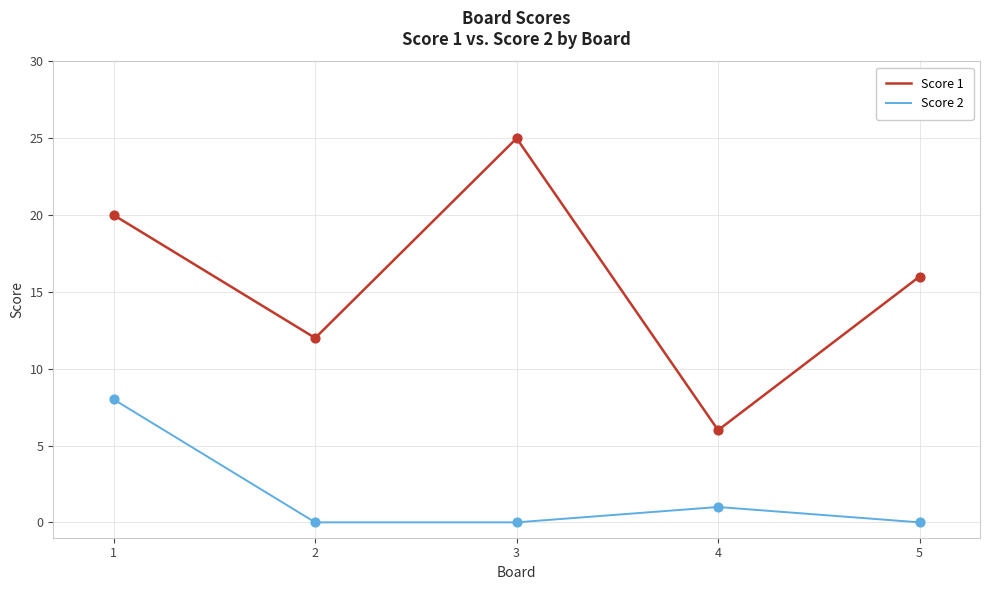

What are all the series names shown in the legend?

Score 1, Score 2